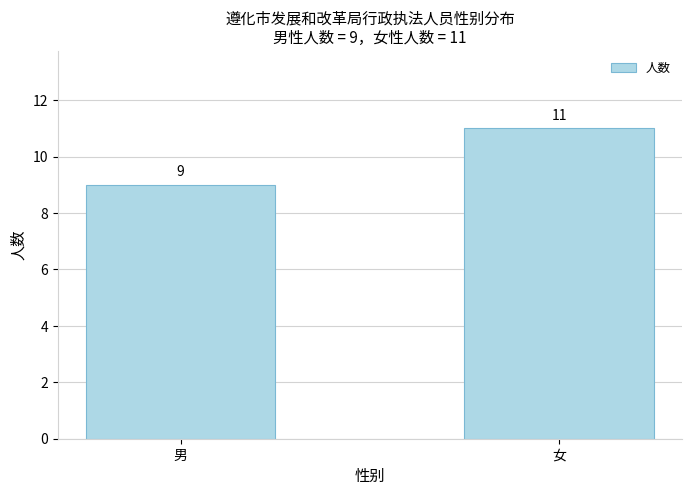

List the labels in order of value, largest first.

女, 男